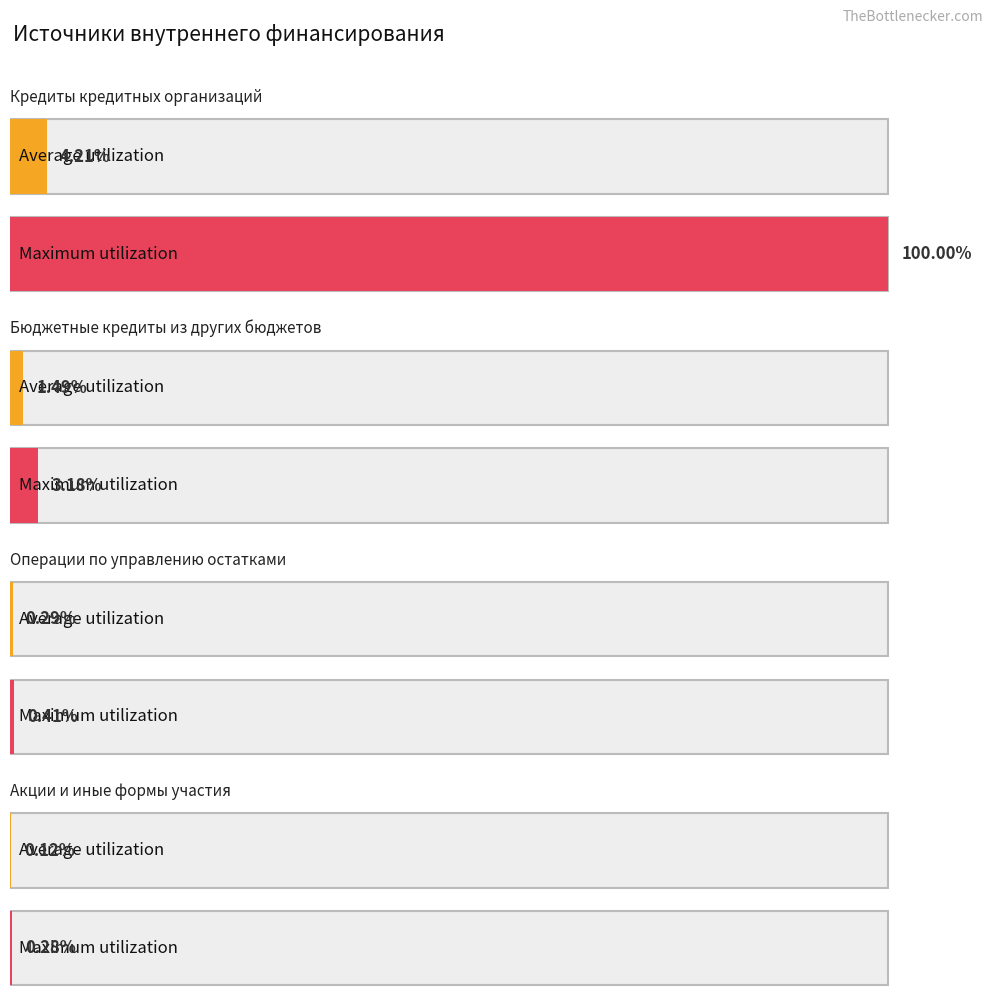

At how many categories does at least one series exceed 19886270340?

1